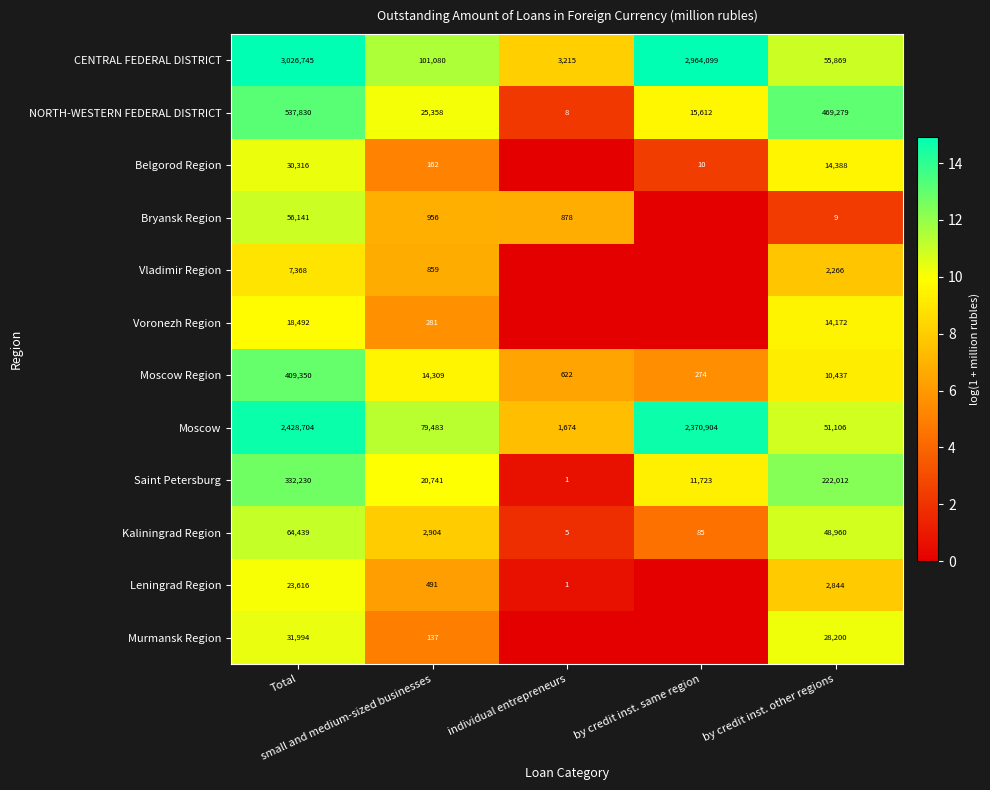

What is the maximum value for Moscow Region?

409350